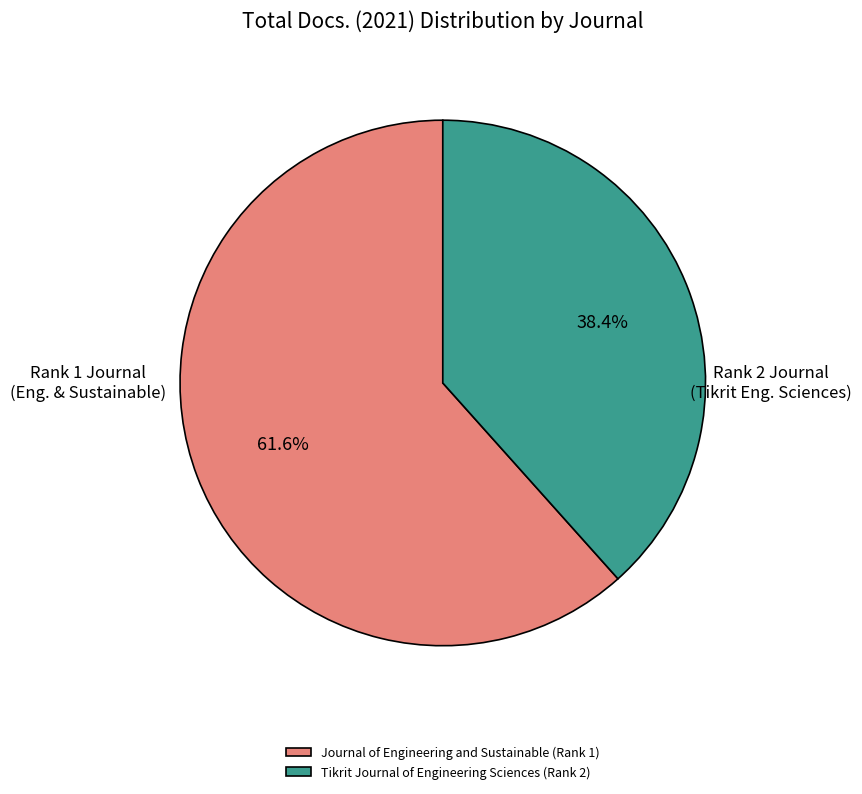

Which has a higher value, Tikrit Journal of Engineering Sciences (Rank 2) or Journal of Engineering and Sustainable (Rank 1)?

Journal of Engineering and Sustainable (Rank 1)